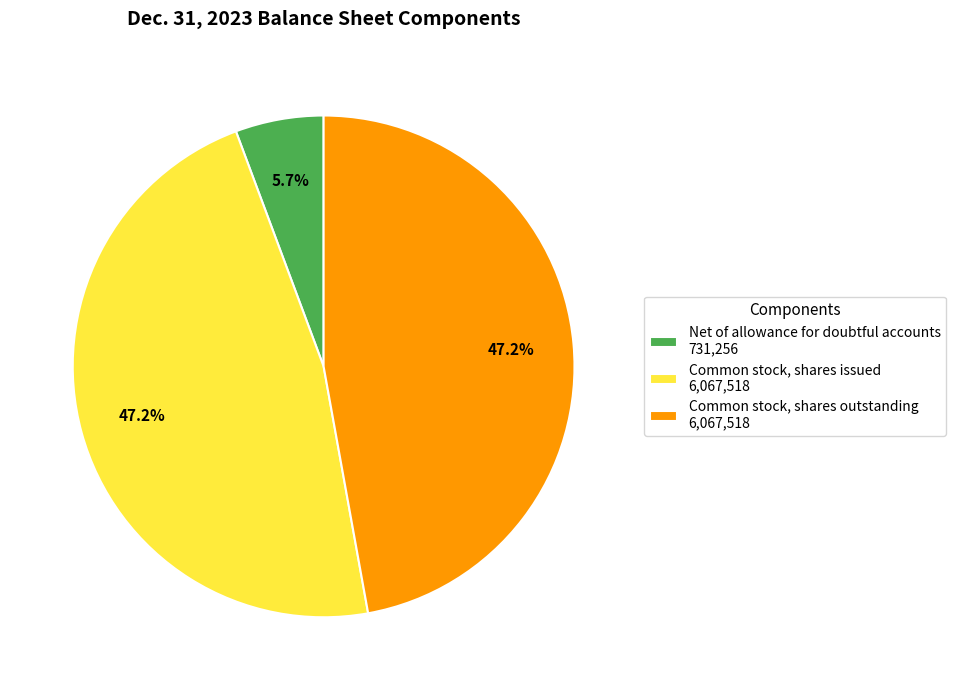

How many segments does this pie chart have?

3